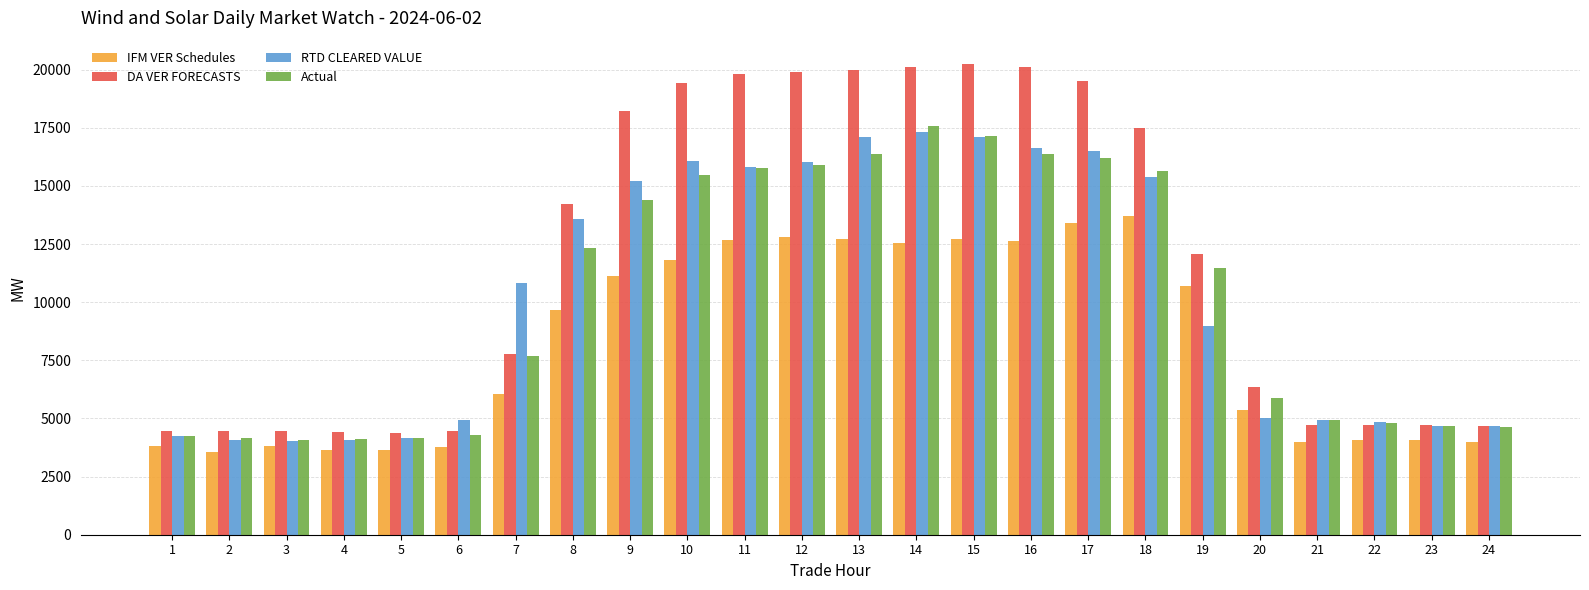

What is the maximum value for RTD CLEARED VALUE?

17319.5